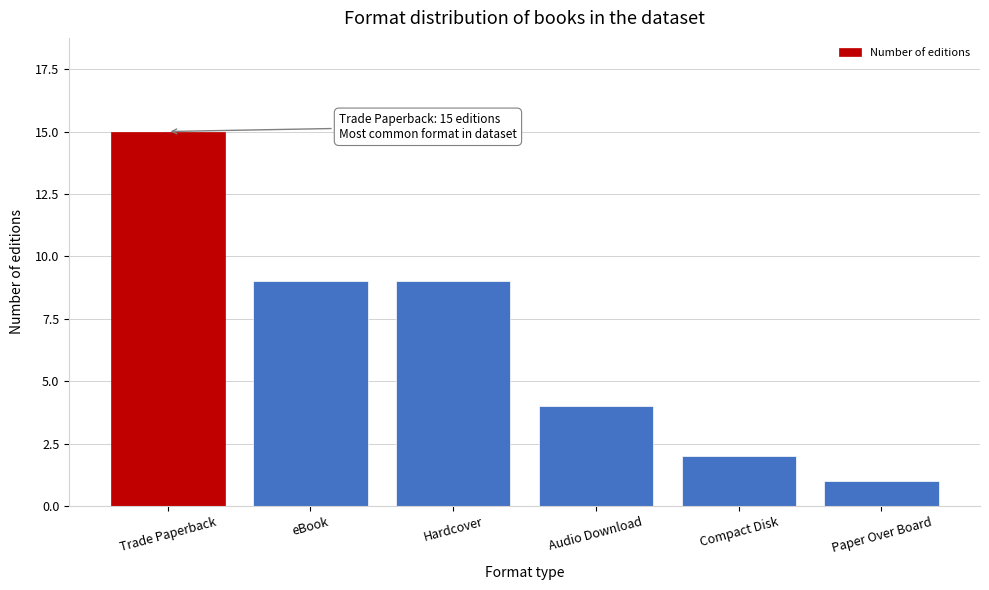

Reading right to left, list all the values displayed in this chart.

Paper Over Board=1	Compact Disk=2	Audio Download=4	Hardcover=9	eBook=9	Trade Paperback=15